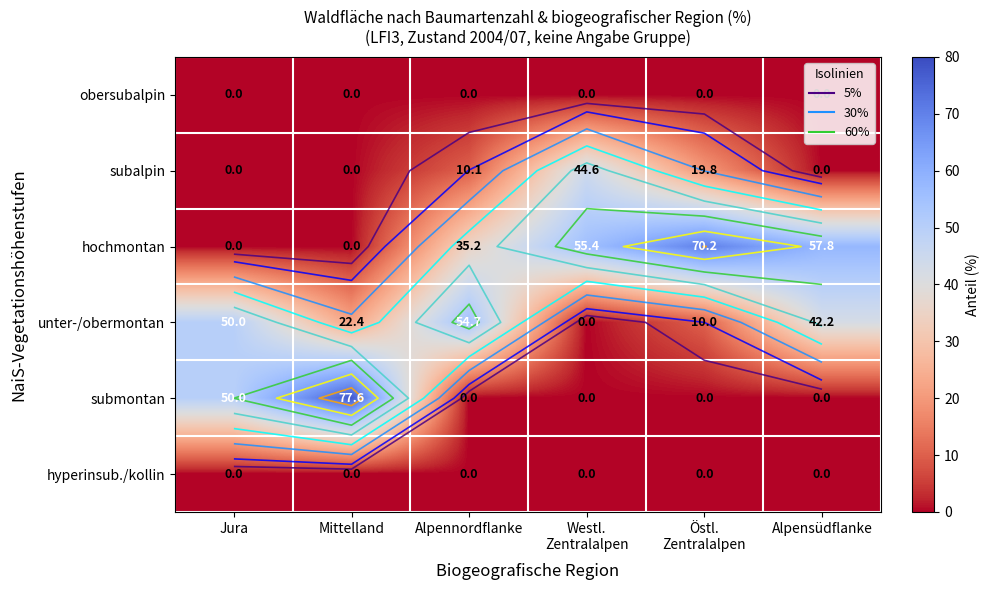

At which category is the sum across all series the highest?

Jura